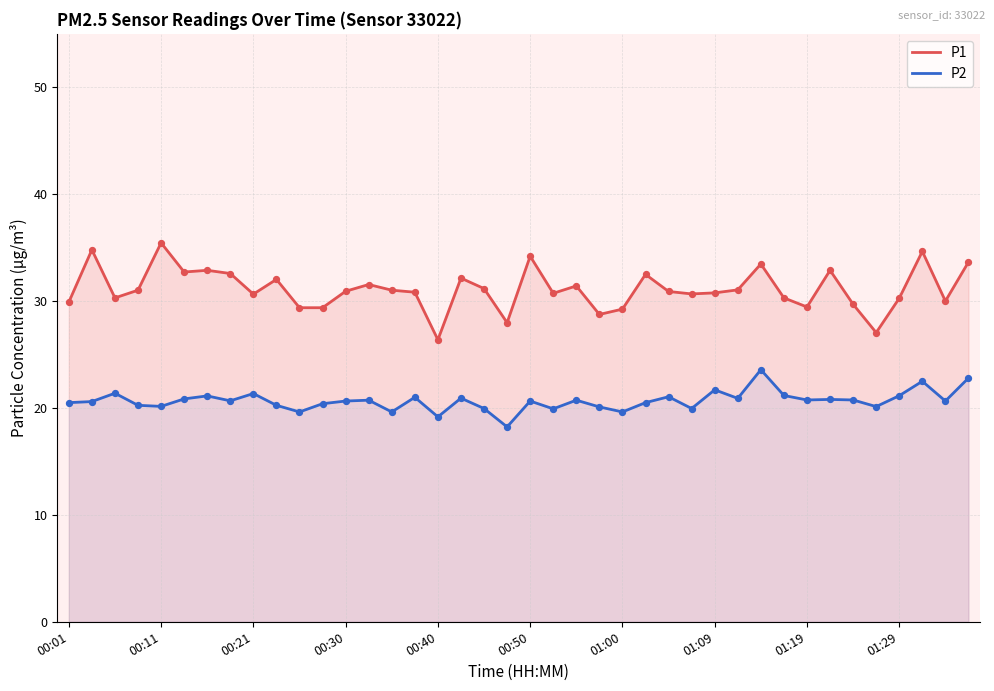

Which series has the largest total across all categories?

P1